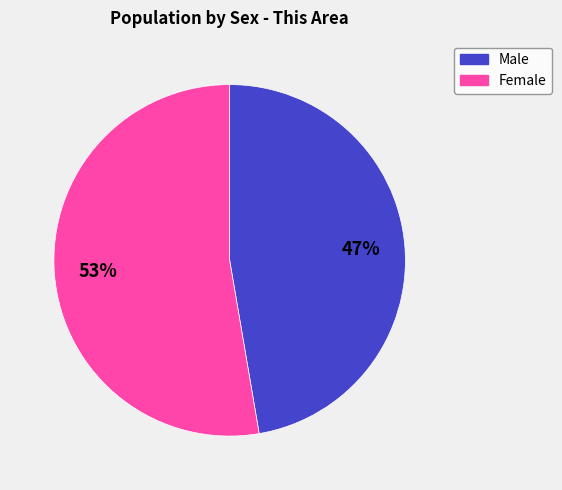

To the nearest percent, what is the average slice percentage?

50%